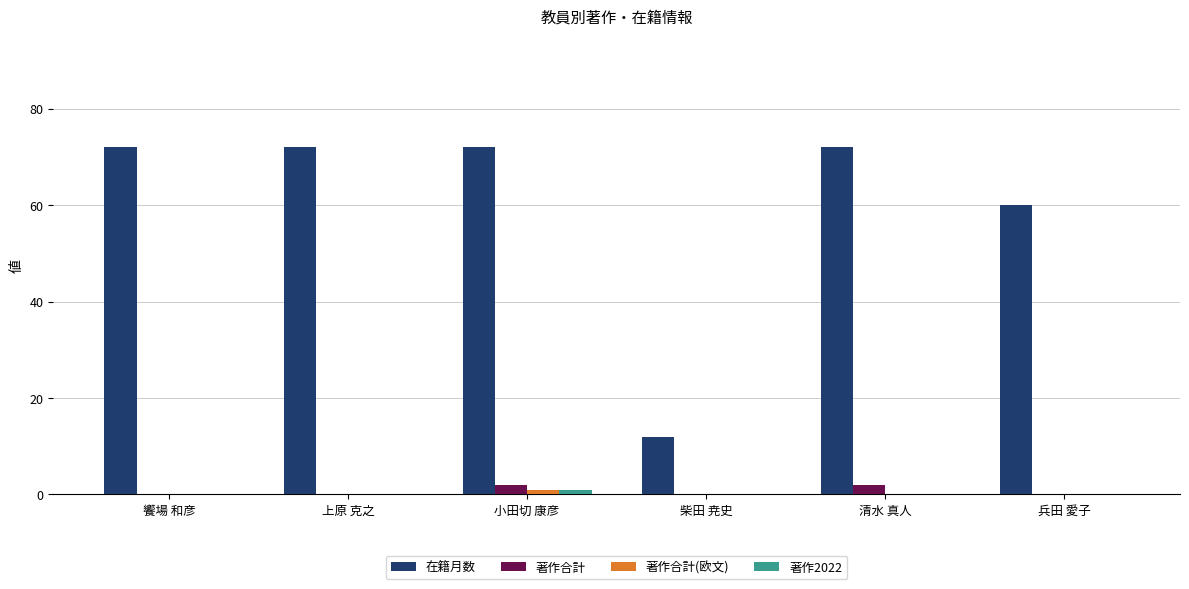

Reading left to right, list all the values displayed in this chart.

在籍月数: 72	72	72	12	72	60
著作合計: 0	0	2	0	2	0
著作合計(欧文): 0	0	1	0	0	0
著作2022: 0	0	1	0	0	0